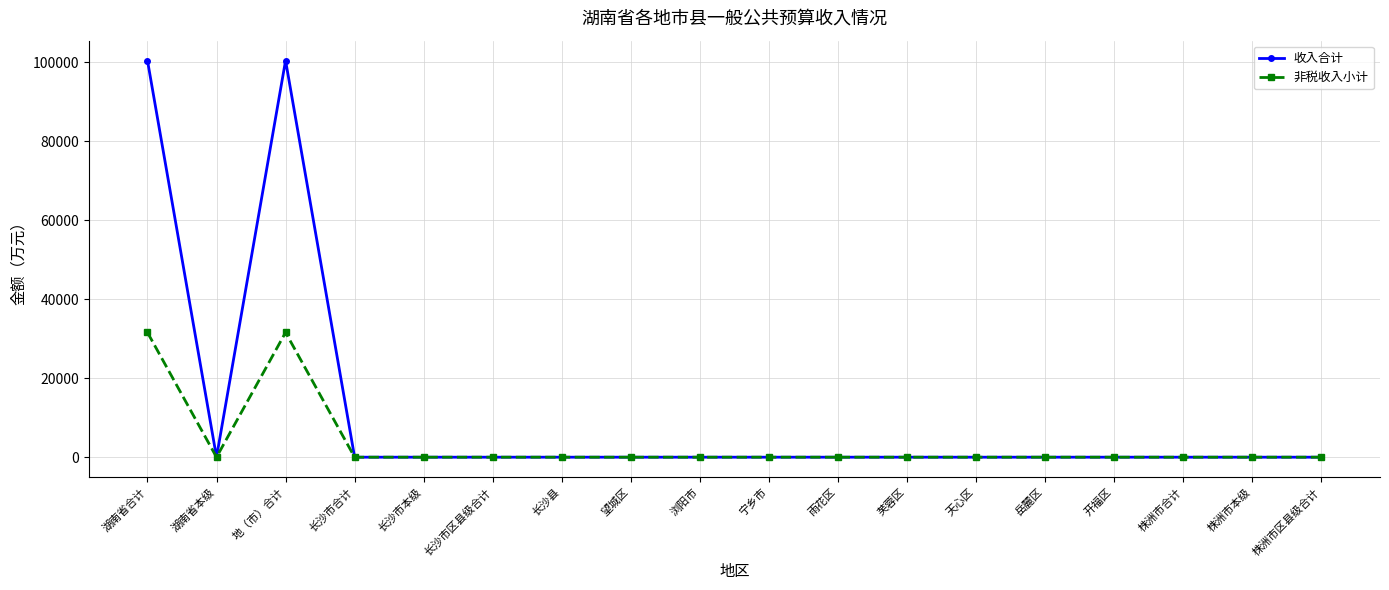

Reading left to right, what are all the values shown in this chart?

收入合计: 100500	0	100500	0	0	0	0	0	0	0	0	0	0	0	0	0	0	0
非税收入小计: 31600	0	31600	0	0	0	0	0	0	0	0	0	0	0	0	0	0	0